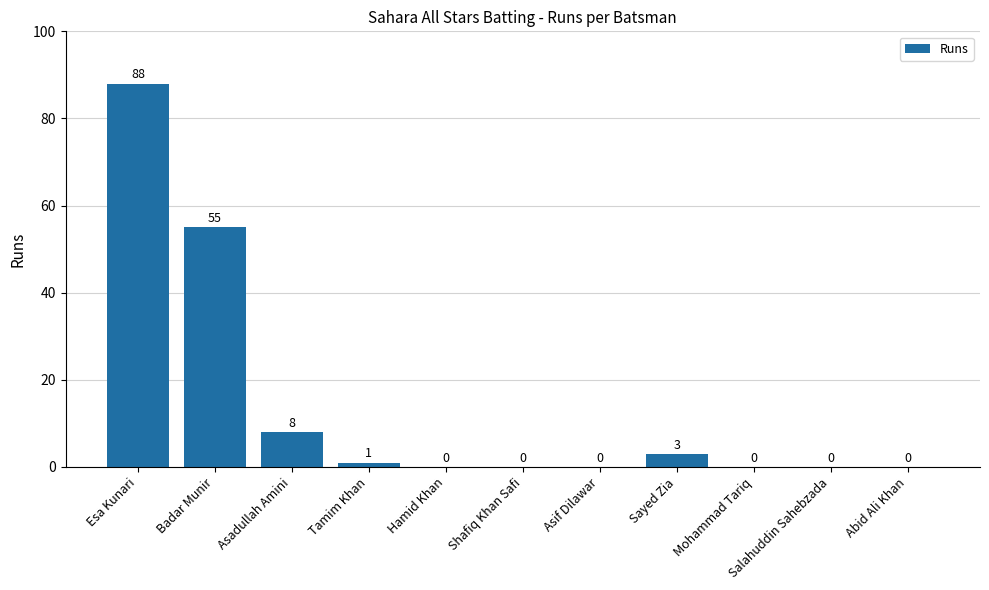

Where is the data nearest to the value 44?

Badar Munir